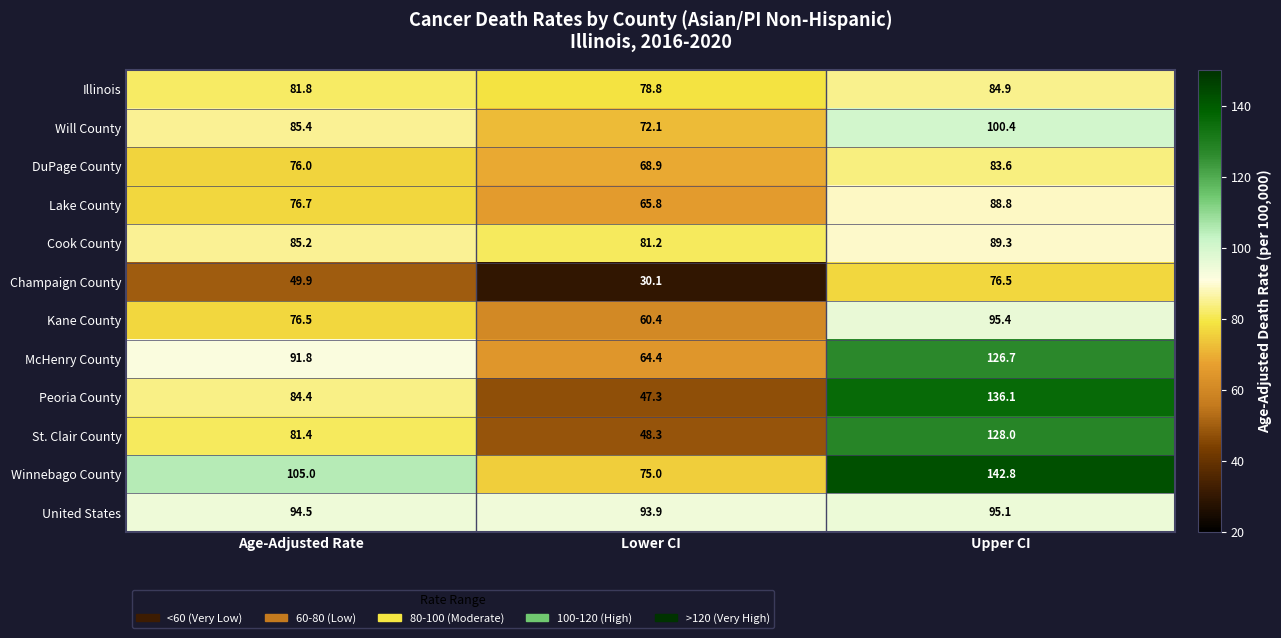

What is the sum of the United States values at Age-Adjusted Rate and Upper CI?

189.6